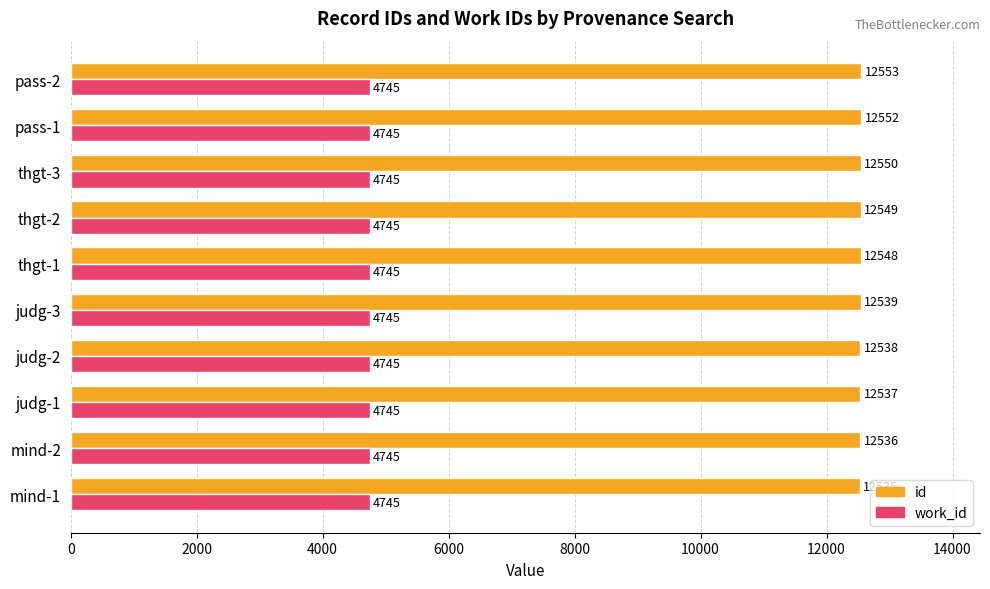

The id series shows 12536 at mind-2. True or false?

True